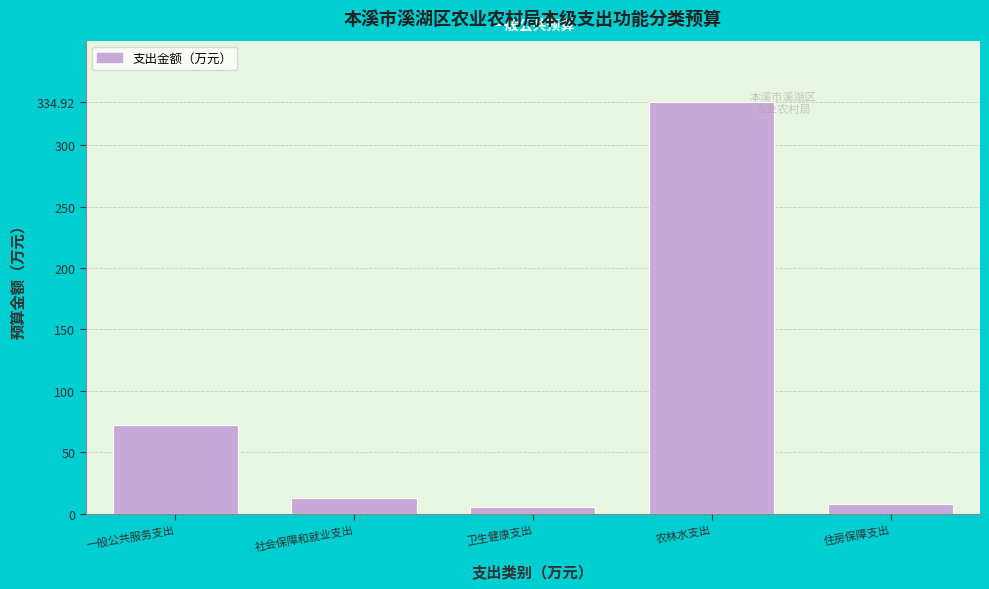

Reading left to right, what are all the values shown in this chart?

一般公共服务支出=72.4	社会保障和就业支出=12.7	卫生健康支出=5.4	农林水支出=334.9	住房保障支出=7.7